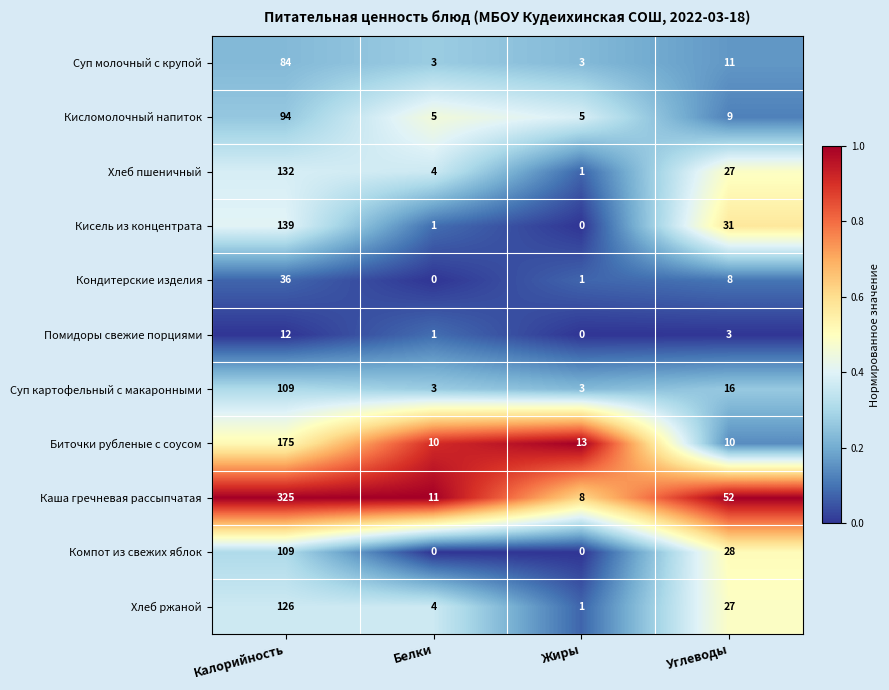

How many series are shown in this chart?

11